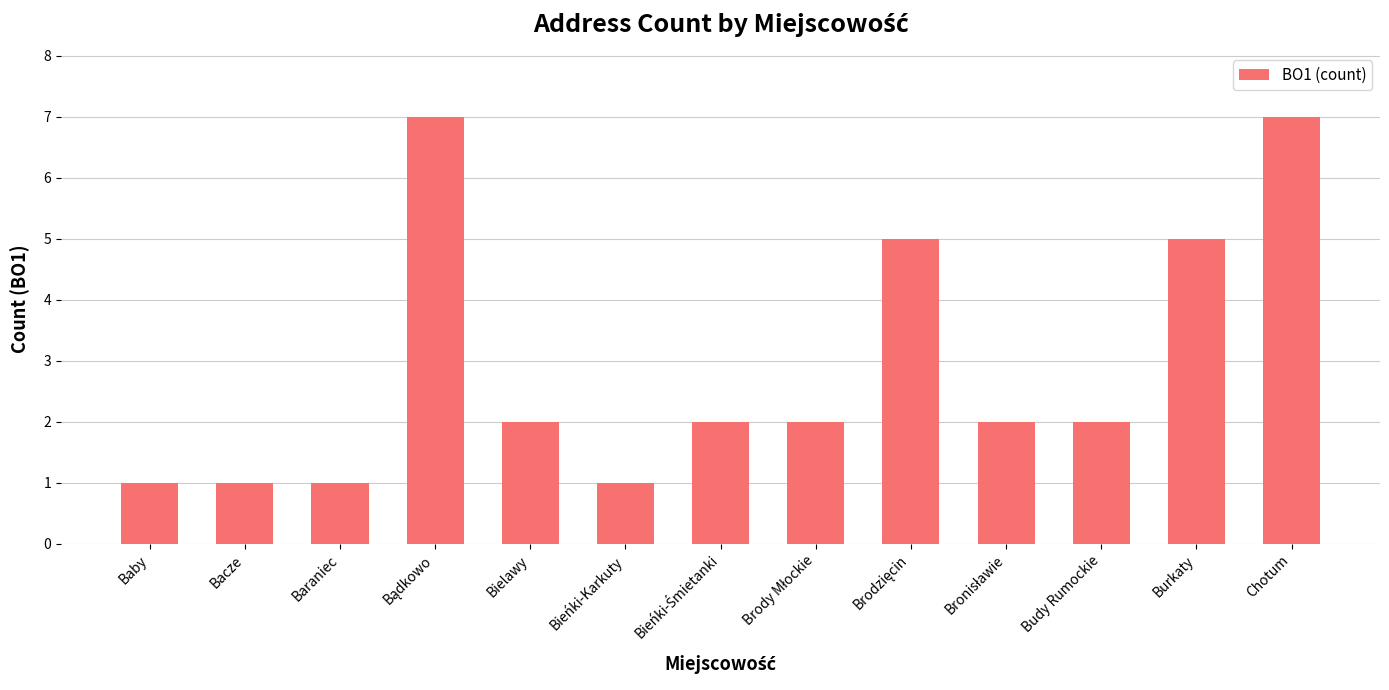

The chart shows a value of 5 at Burkaty. True or false?

True